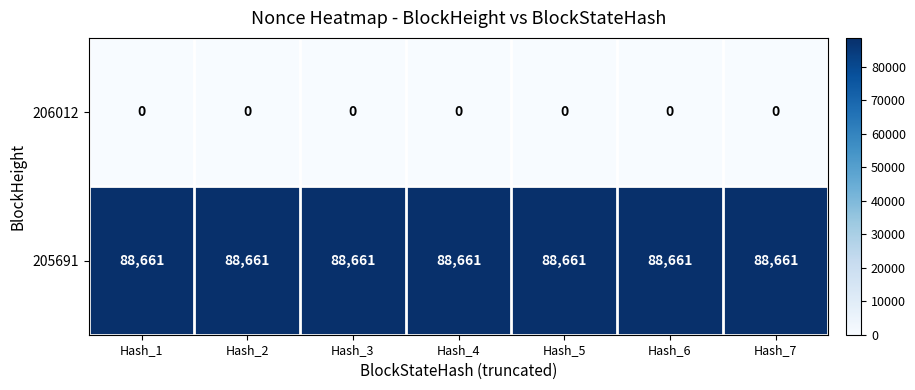

Which series has the largest total across all categories?

205691